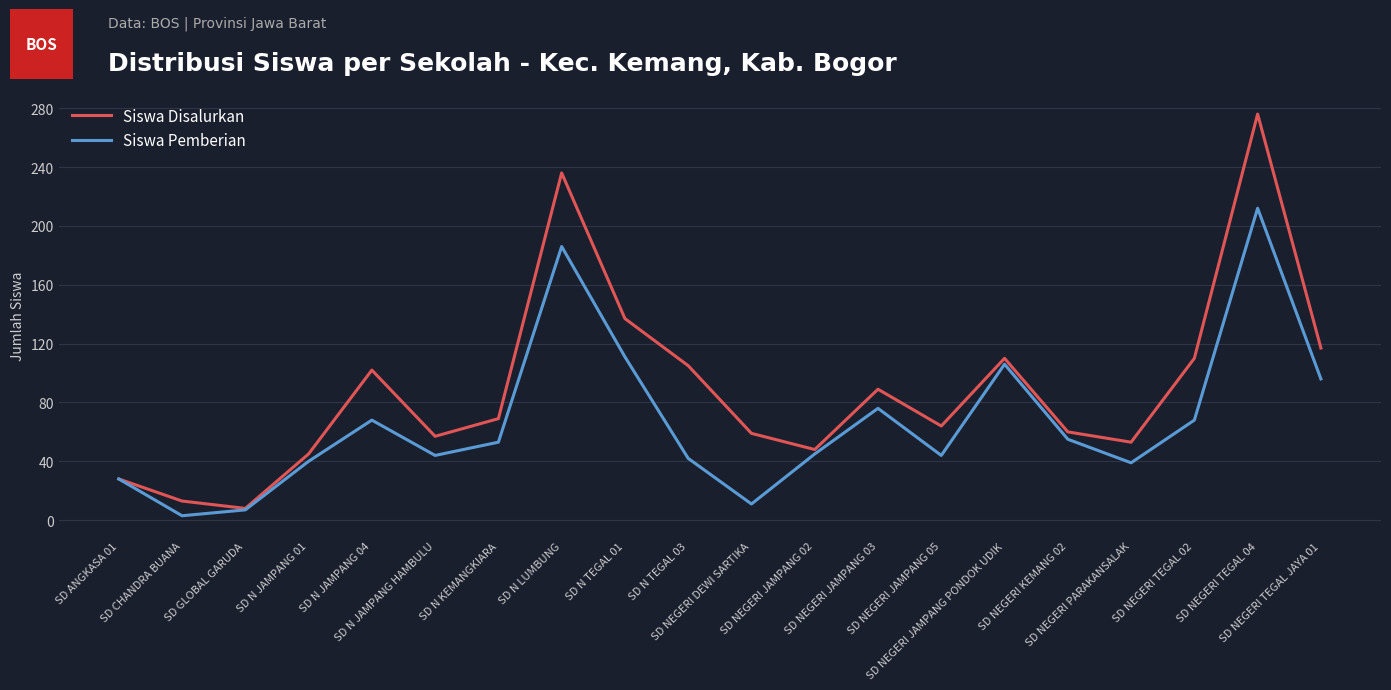

Which series has the largest total across all categories?

Siswa Disalurkan